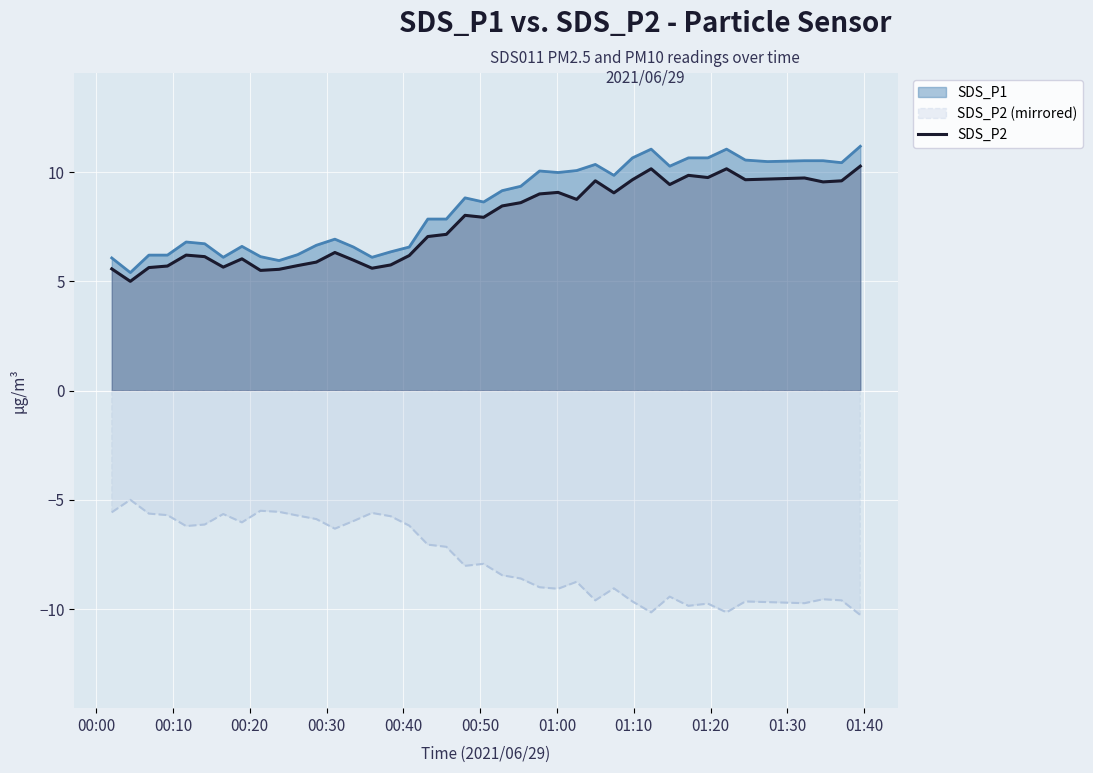

What is the lowest value of the SDS_P1 series?

5.4